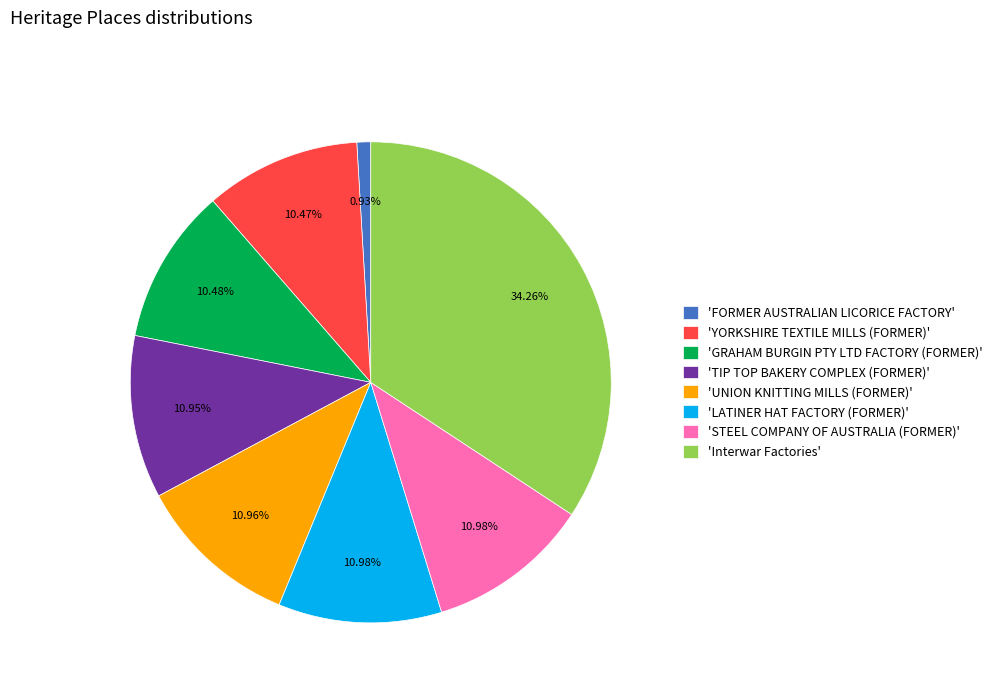

Which slice is the largest?

'Interwar Factories'